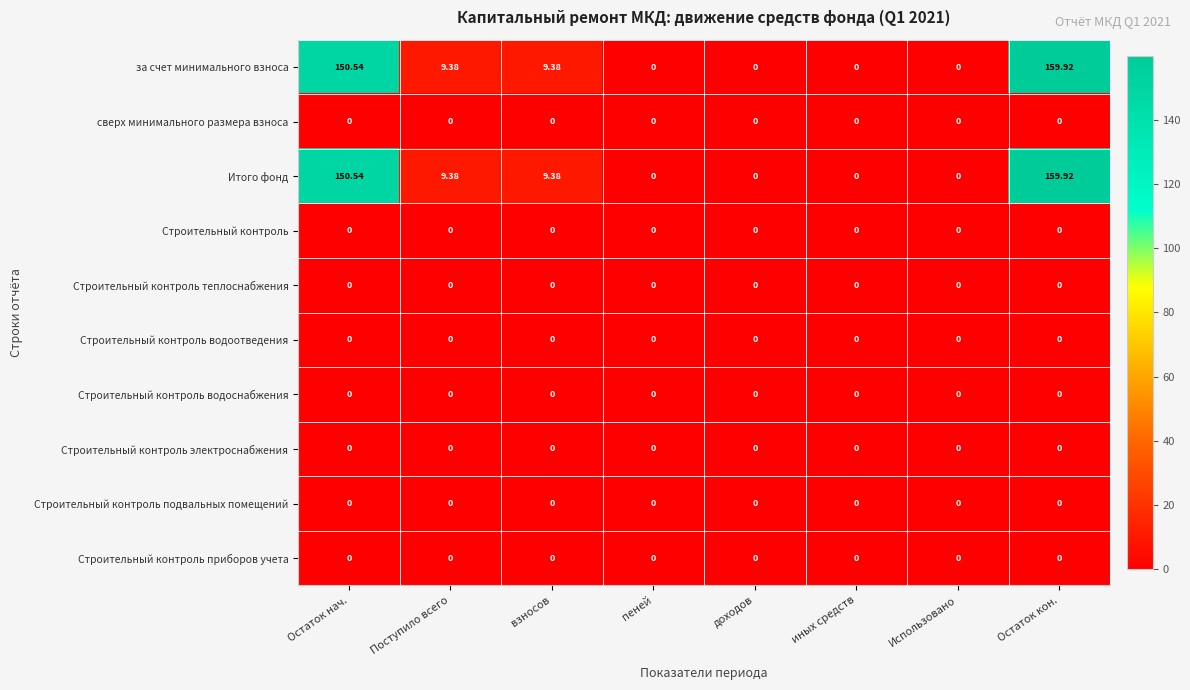

Which category has the highest value across all series?

Остаток кон.